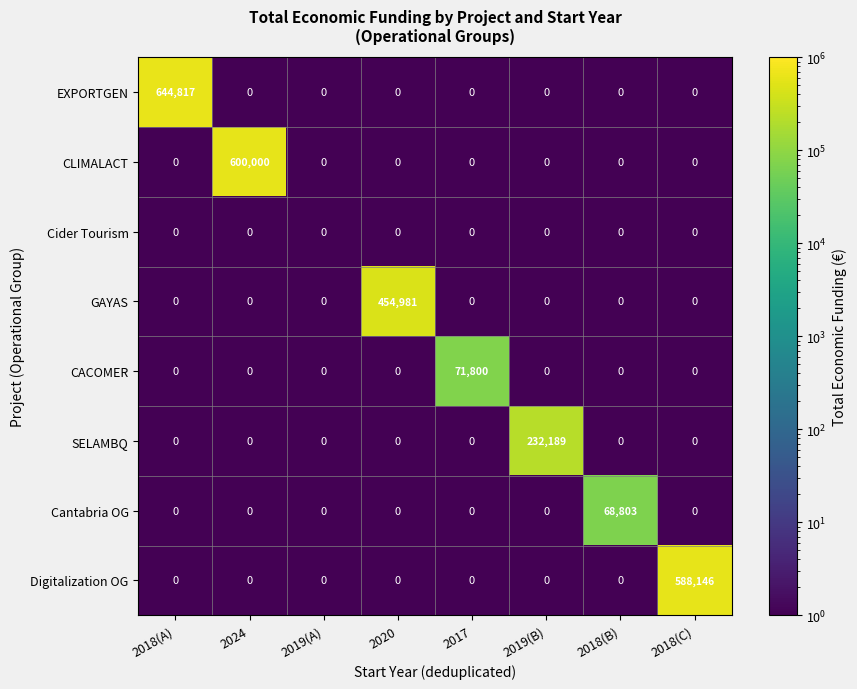

Between 2019(B) and 2018(B), which series saw the biggest shift?

SELAMBQ